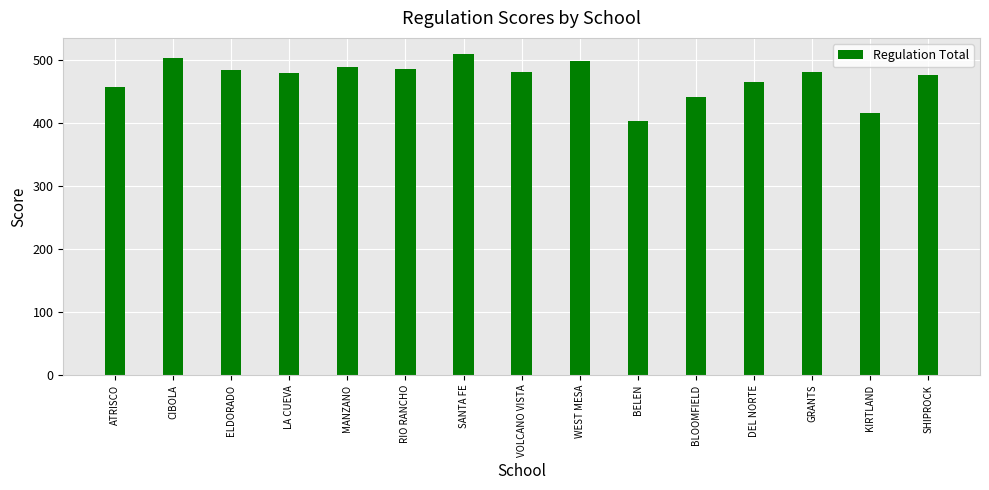

What is the label of the 5th bar from the right?

BLOOMFIELD